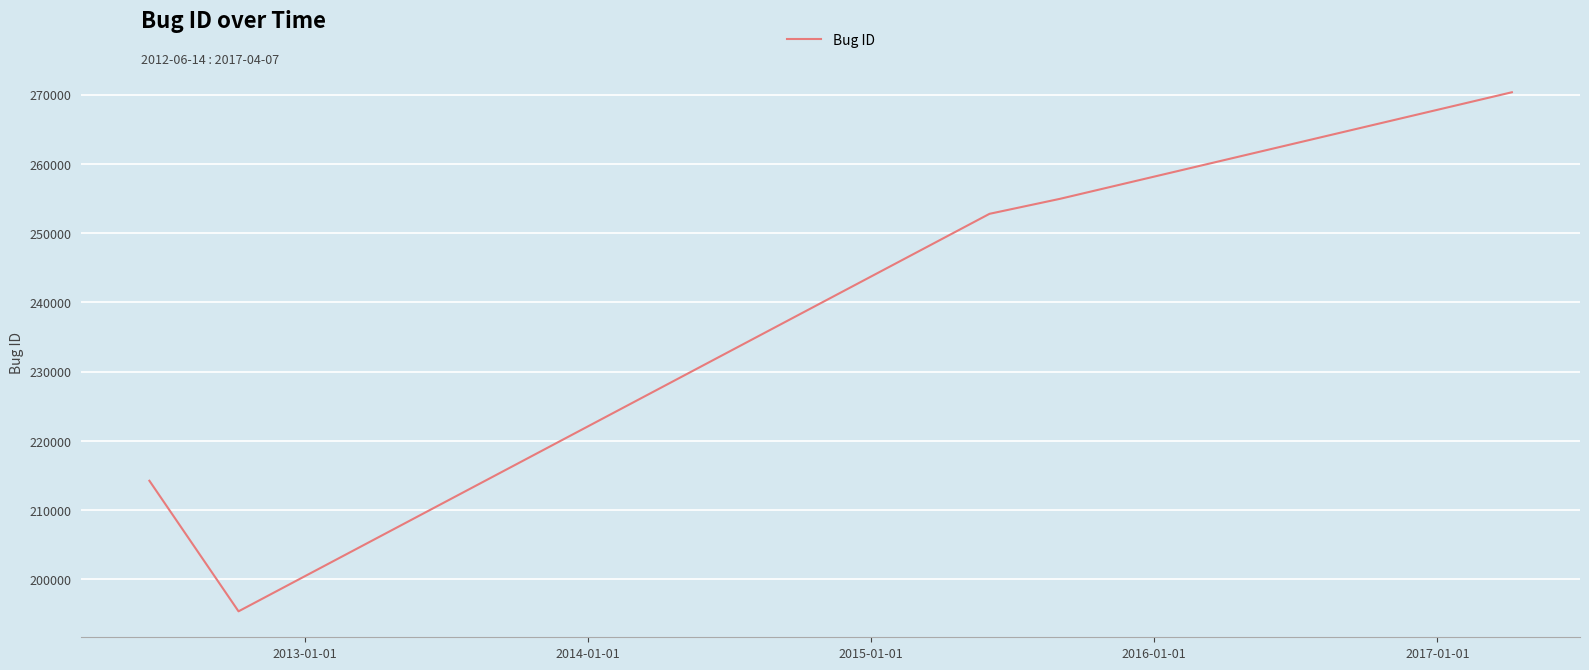

What is the average value?

237532